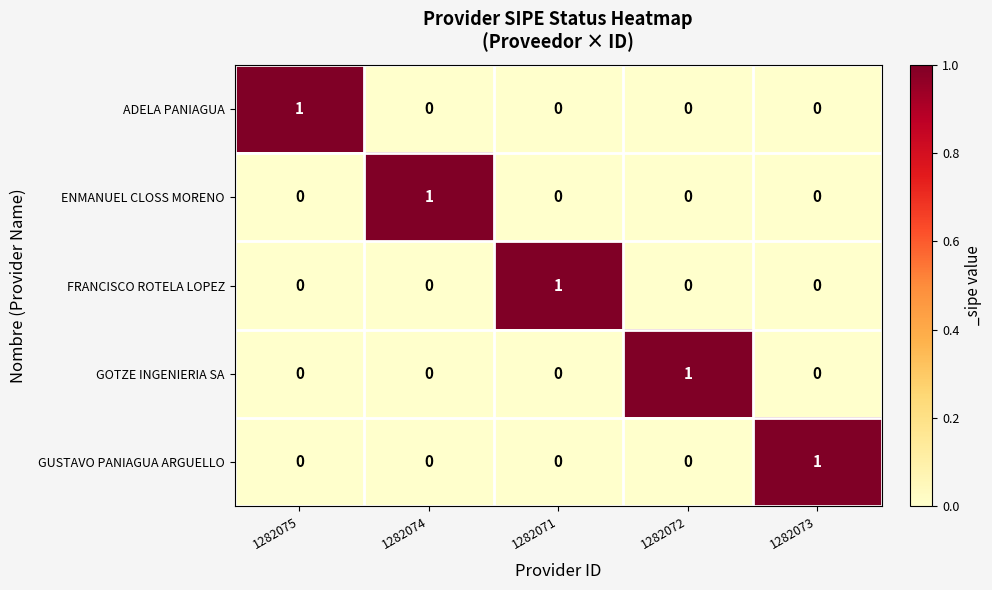

At how many categories does at least one series exceed 0?

5